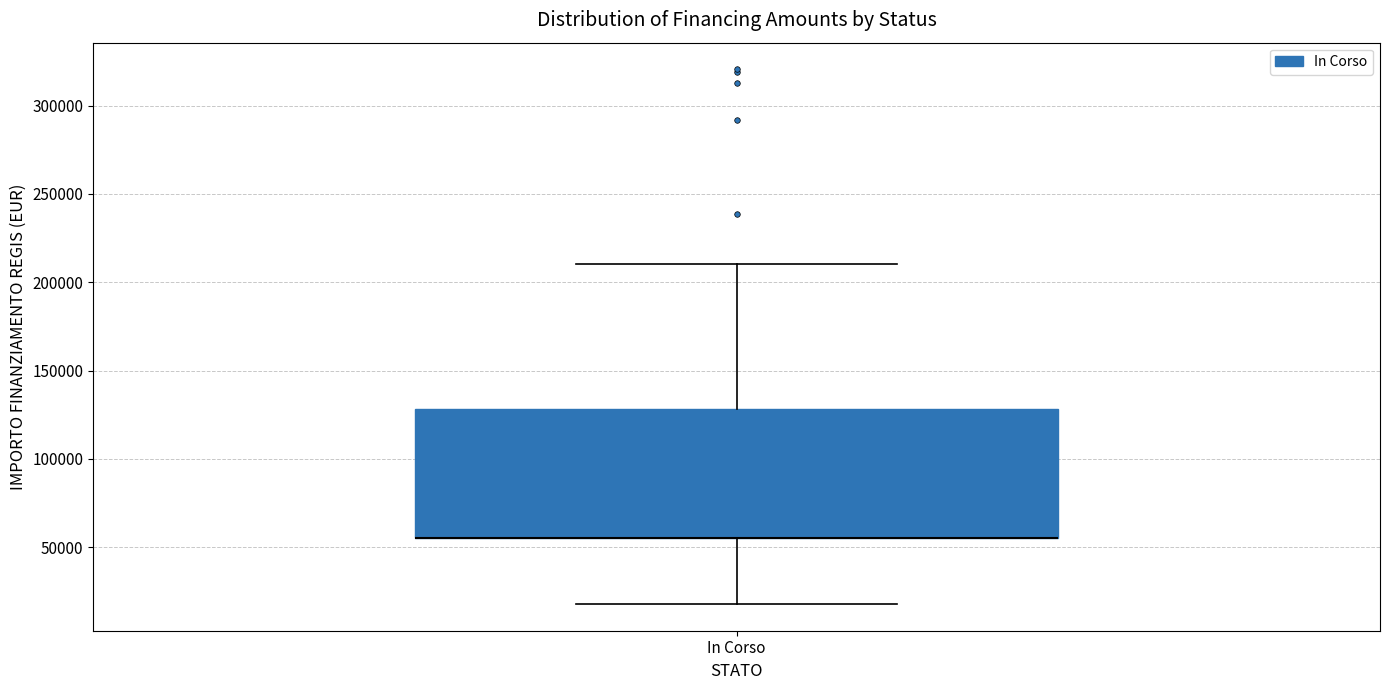

Read this box plot against the y-axis: the position of the median line, the range covered by the box, and the ends of both whiskers. The values are not printed on the chart, so give them approximately, as read against the axis.

median 55000 (drawn on the box's lower edge), box 55000 to 130000, whiskers 20000 to 210000